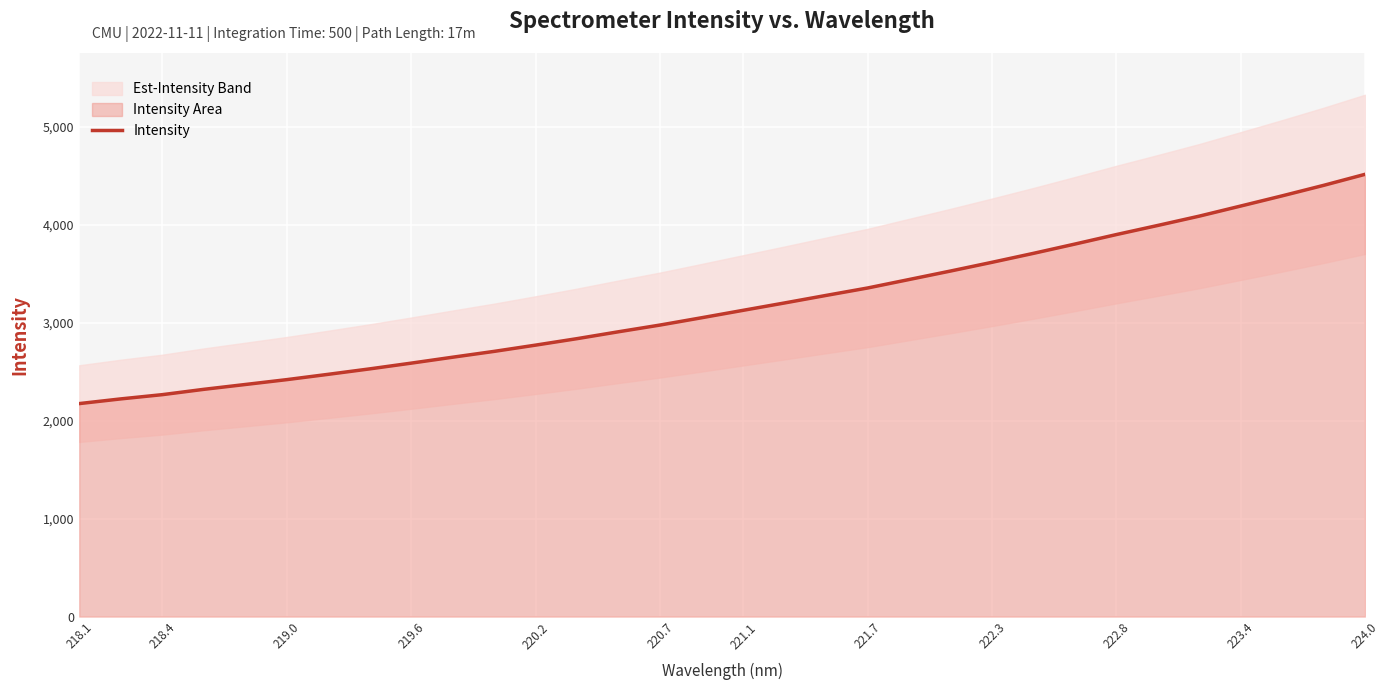

What is the lowest value of the Intensity series?

2174.7